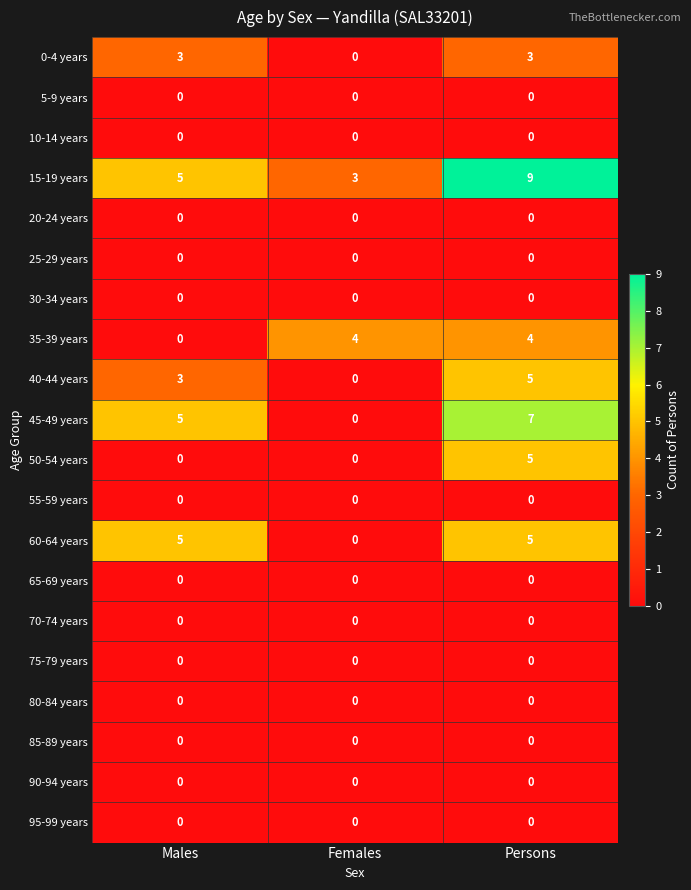

Which series has the largest total across all categories?

15-19 years